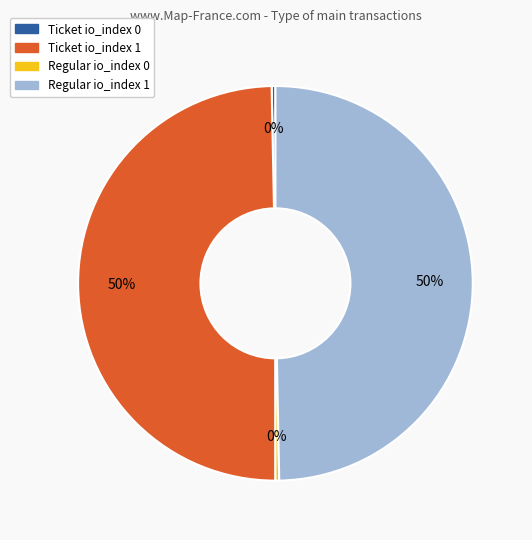

Between Regular io_index 1 and Ticket io_index 0, which is larger?

Regular io_index 1